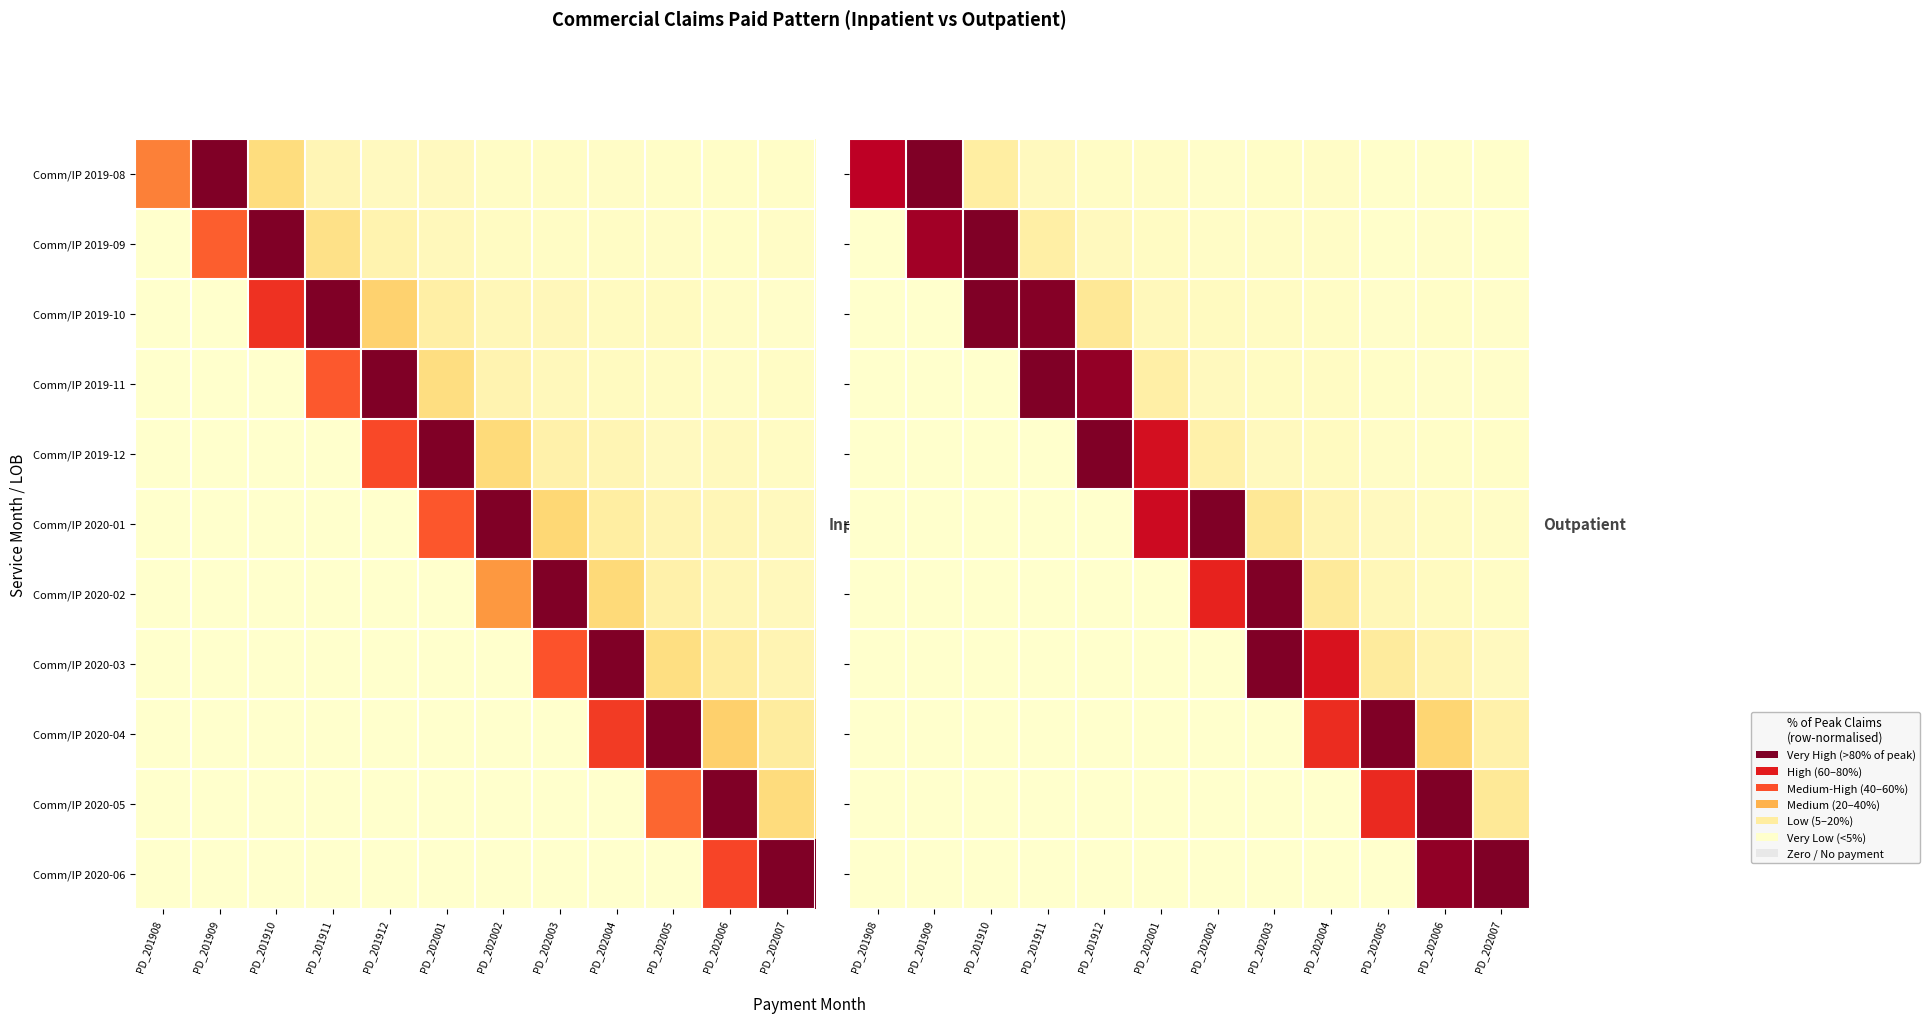

At how many categories does at least one series exceed 0?

12